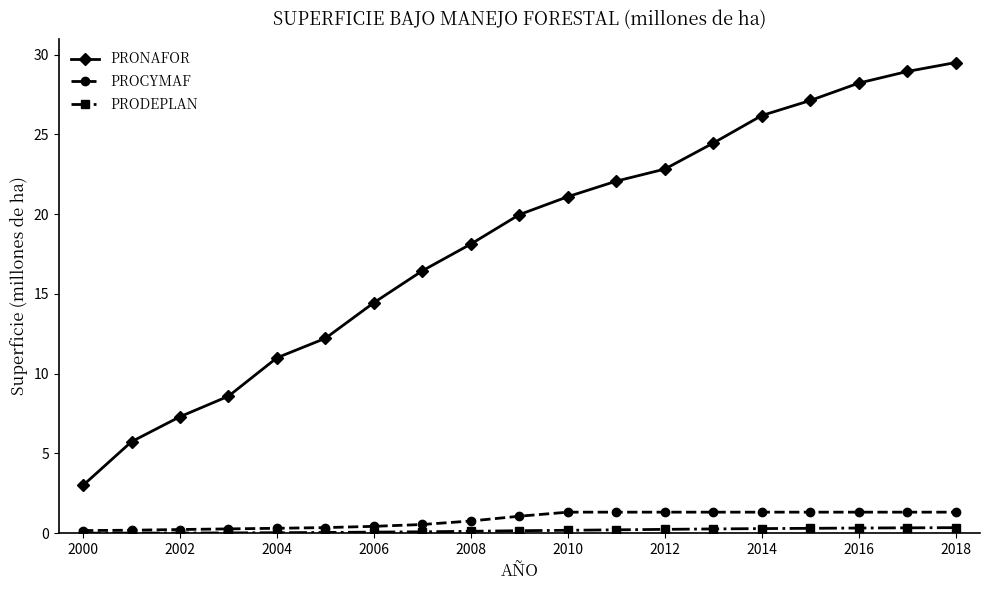

True or false: PROCYMAF and PRONAFOR cross at least once.

False